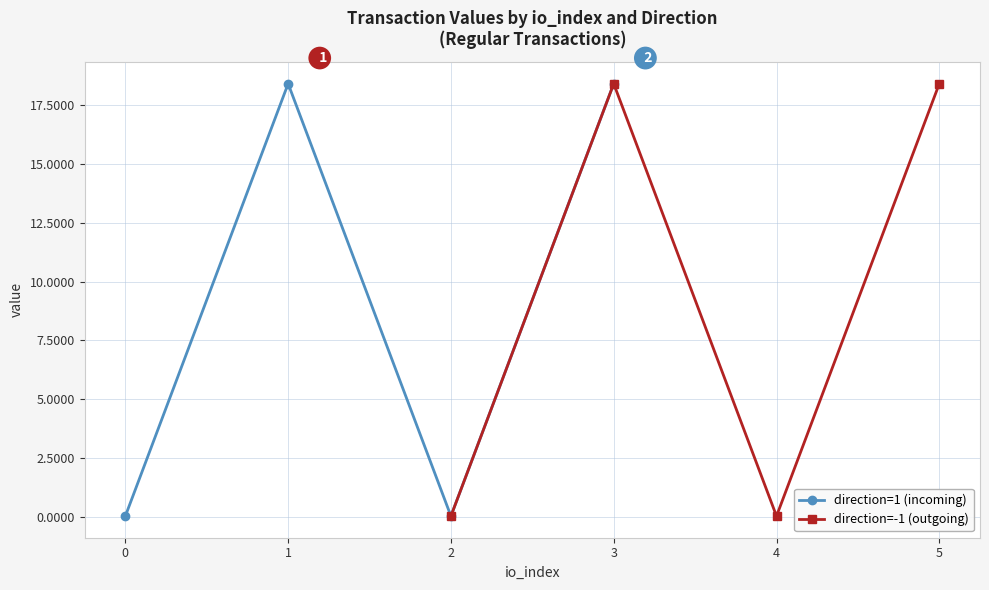

What are all the series names shown in the legend?

direction=1 (incoming), direction=-1 (outgoing)